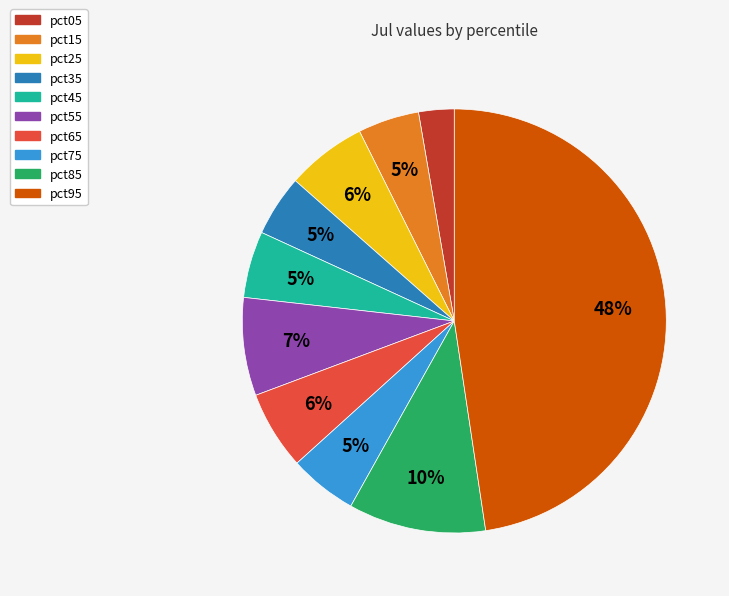

Does pct05 represent more than half of the total?

No